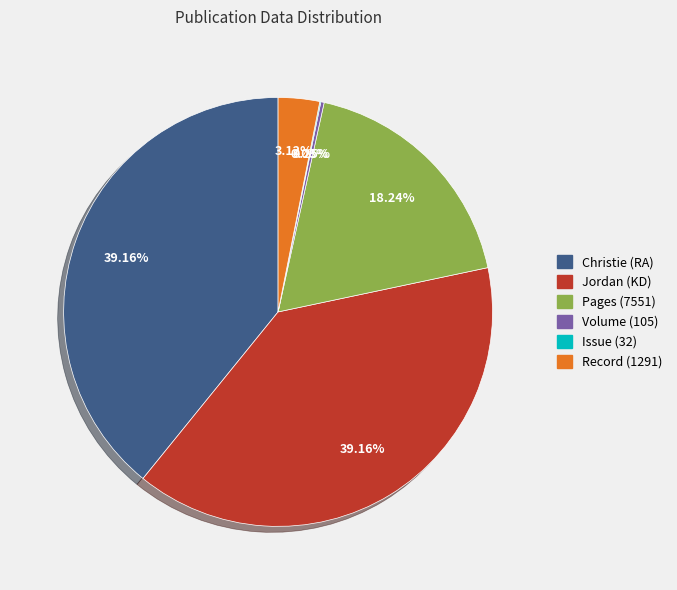

Which has a higher value, Record (1291) or Christie (RA)?

Christie (RA)